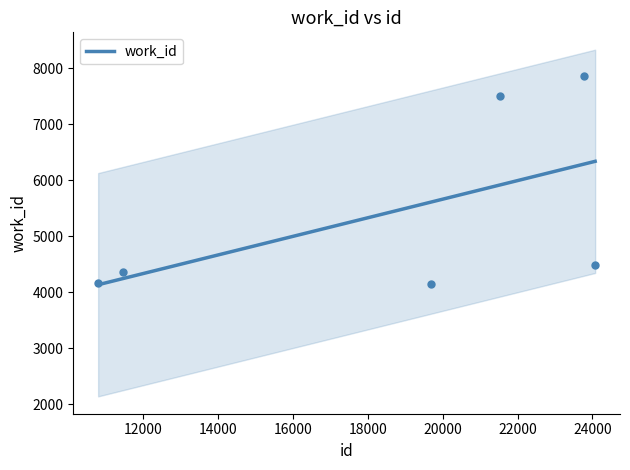

What is the maximum value for work_id?

6339.0